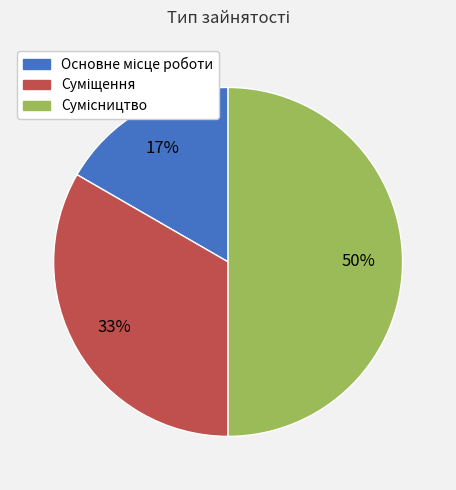

To the nearest percent, what is the average slice percentage?

33%